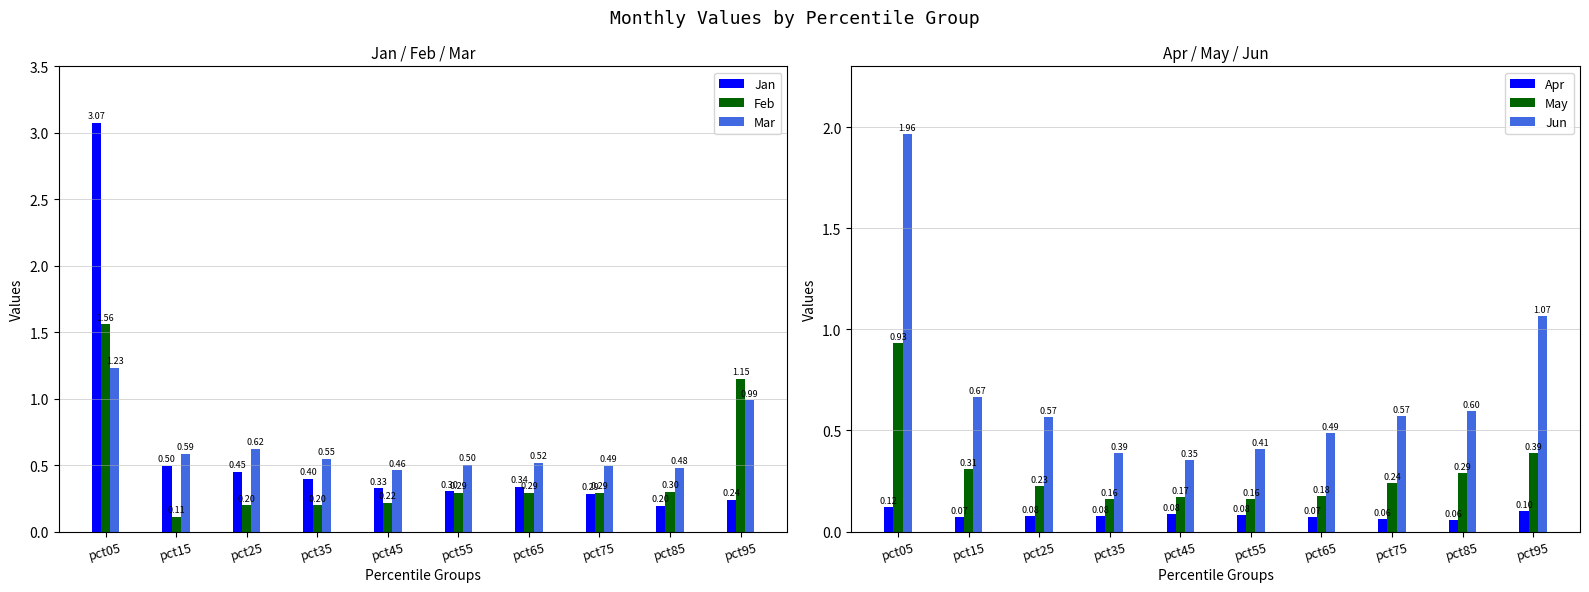

List the series in order of their peak value, lowest first.

Apr, May, Mar, Feb, Jun, Jan